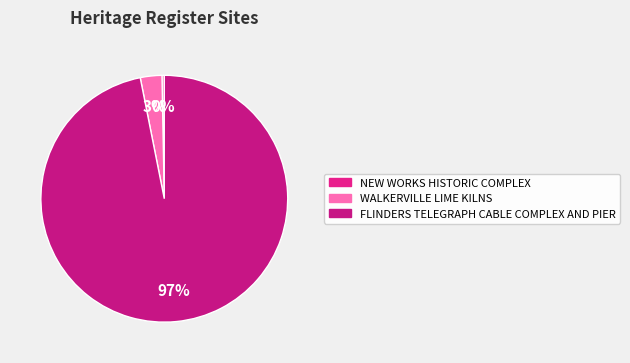

What portion of the pie excludes NEW WORKS HISTORIC COMPLEX?

99.7%